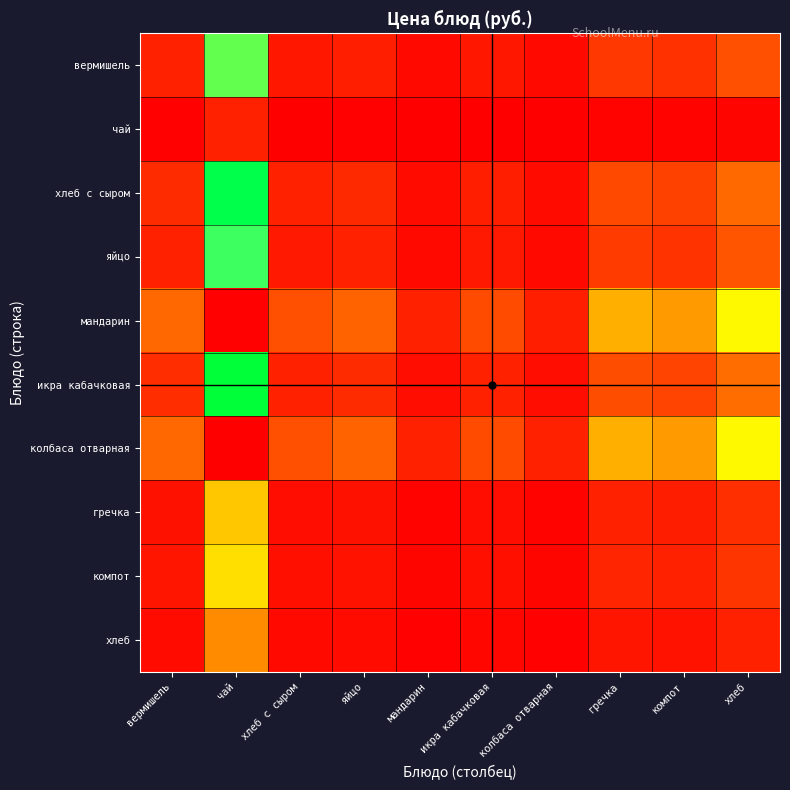

What is the total value across all series at чай?

120.4